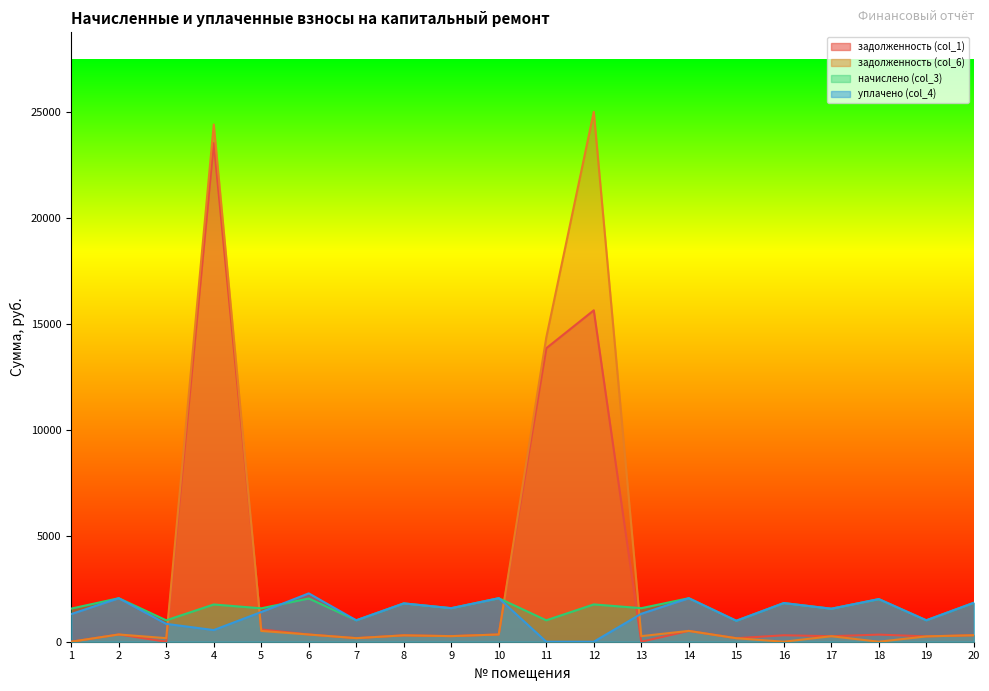

After their last crossing, which series has the higher values: начислено (col_3) or уплачено (col_4)?

уплачено (col_4)